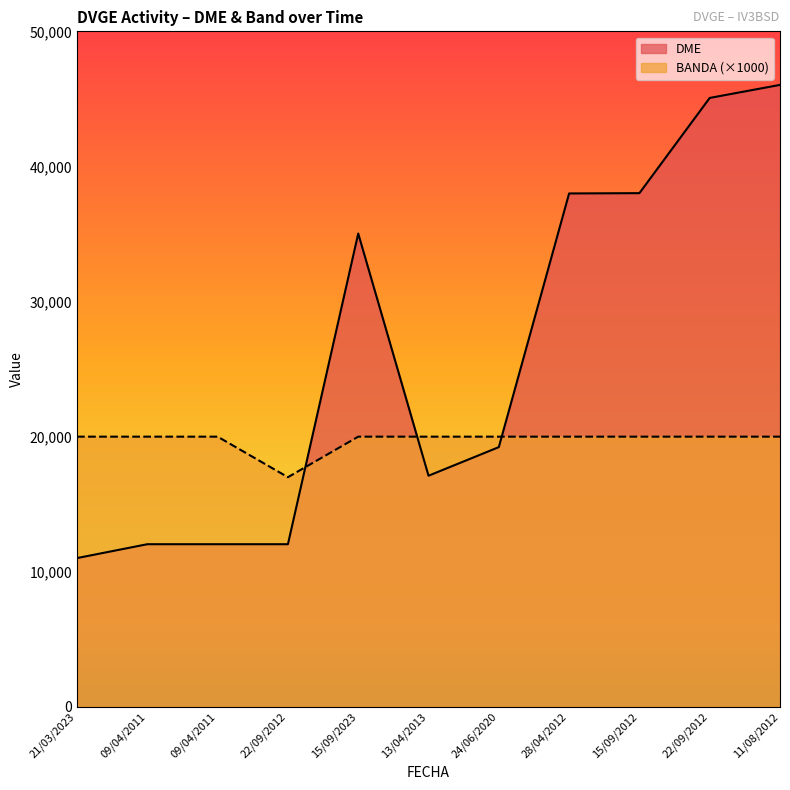

What is the label of the 8th point from the left?

28/04/2012